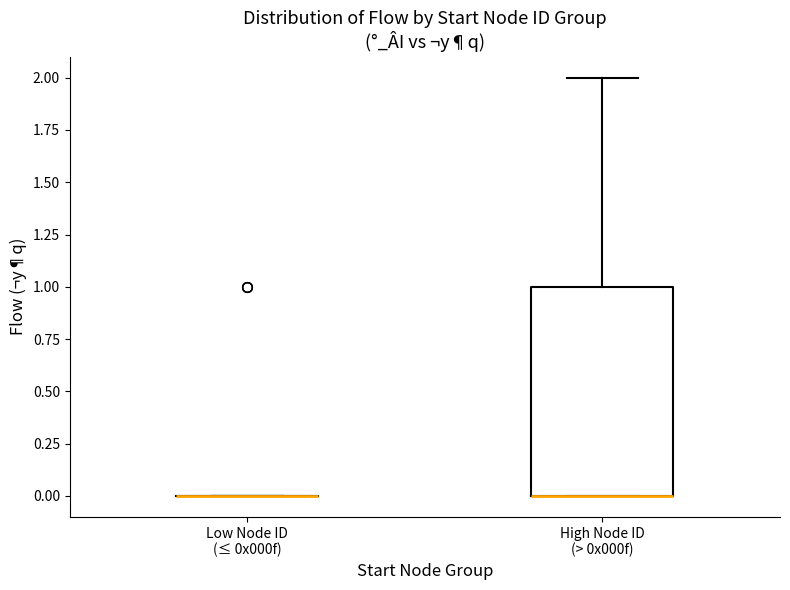

Where is the lower edge of the box for High Node ID (> 0x000f) on the y-axis? The values are not printed on the chart, so give them approximately, as read against the axis.

0